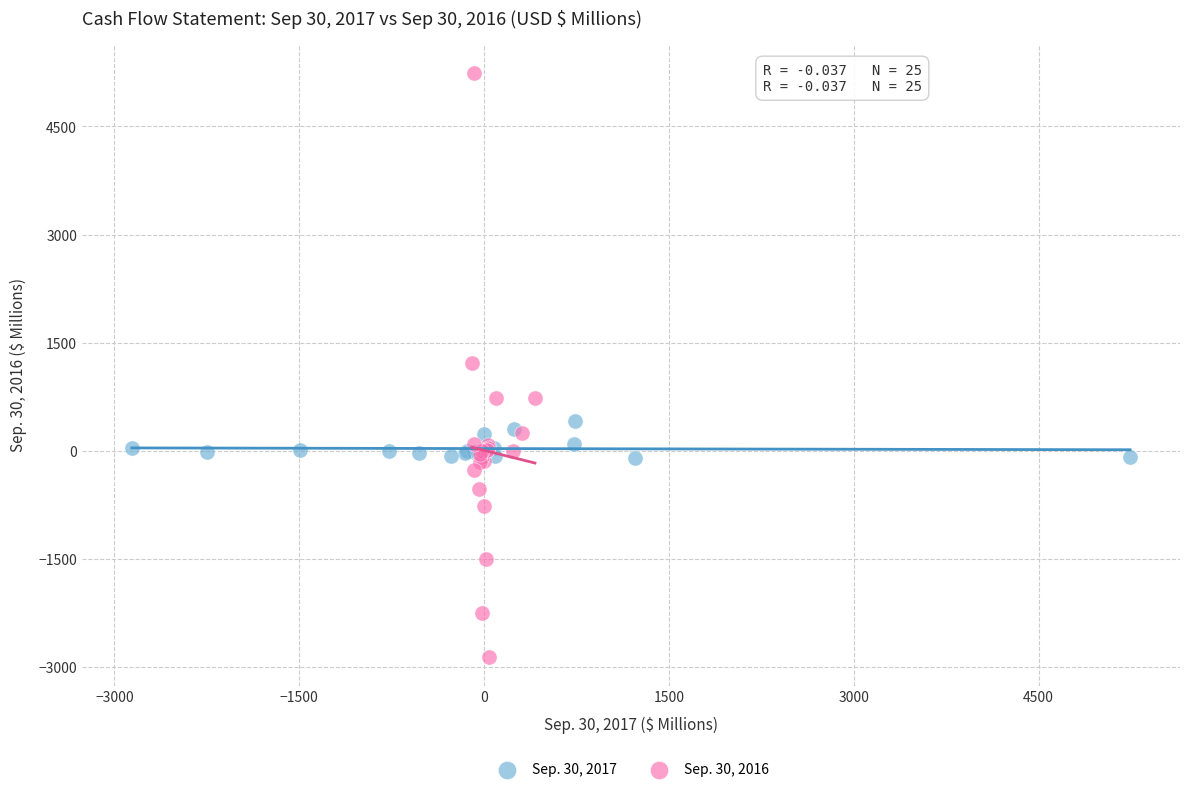

Which series contains the highest Y value?

Sep. 30, 2016